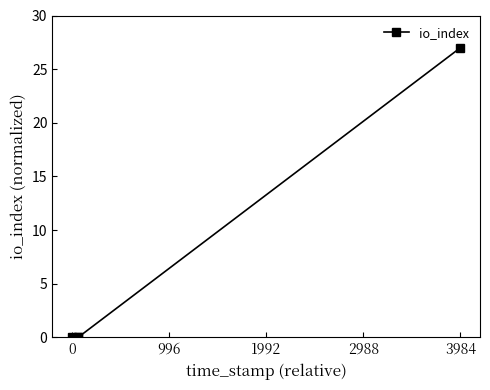

Does the chart display data point markers on the line(s)?

Yes